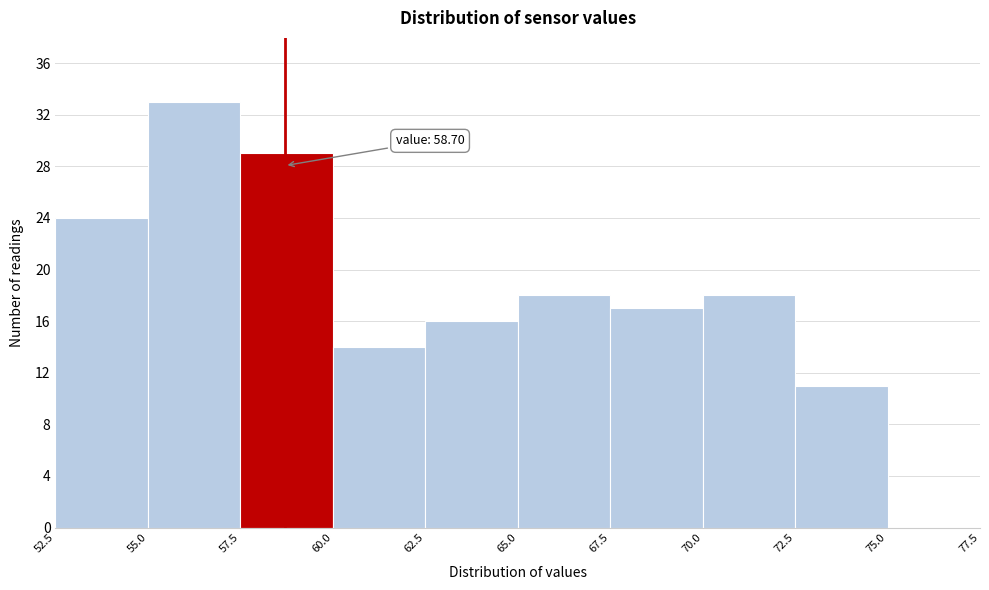

Which range on the x-axis has the tallest bar?

55.0 to 57.5